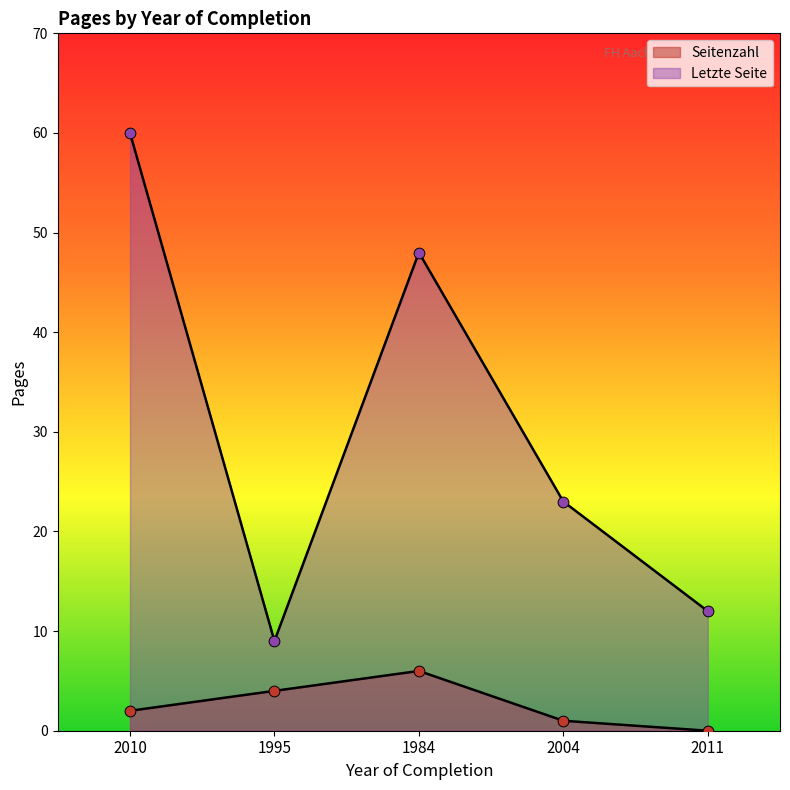

At how many categories does at least one series exceed 37?

2